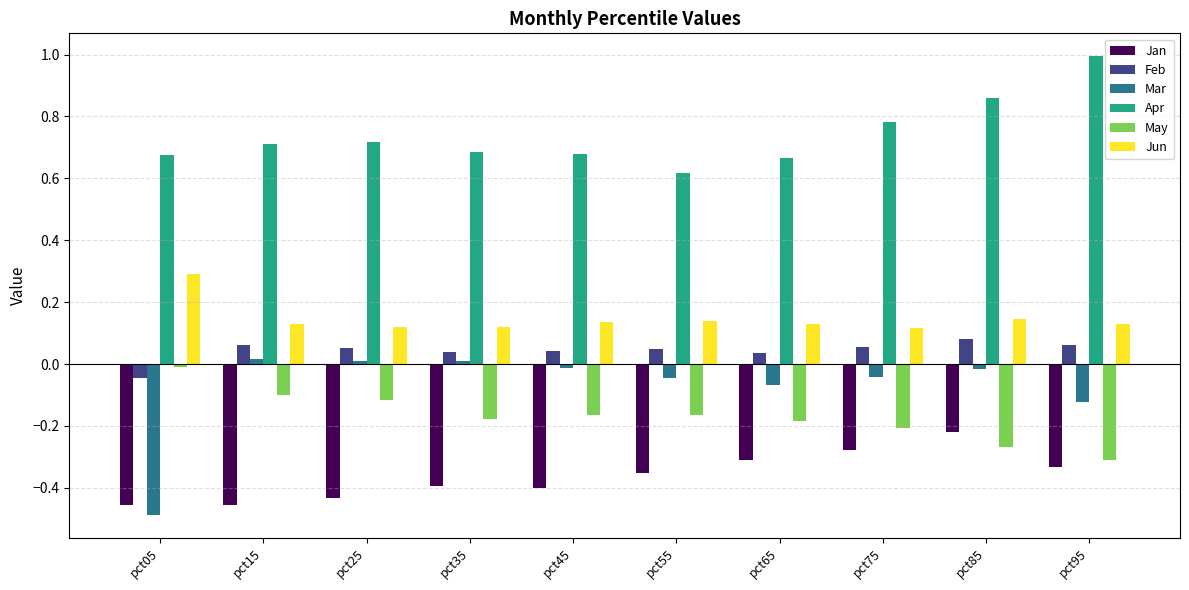

List the series in order of their peak value, highest first.

Apr, Jun, Feb, Mar, May, Jan